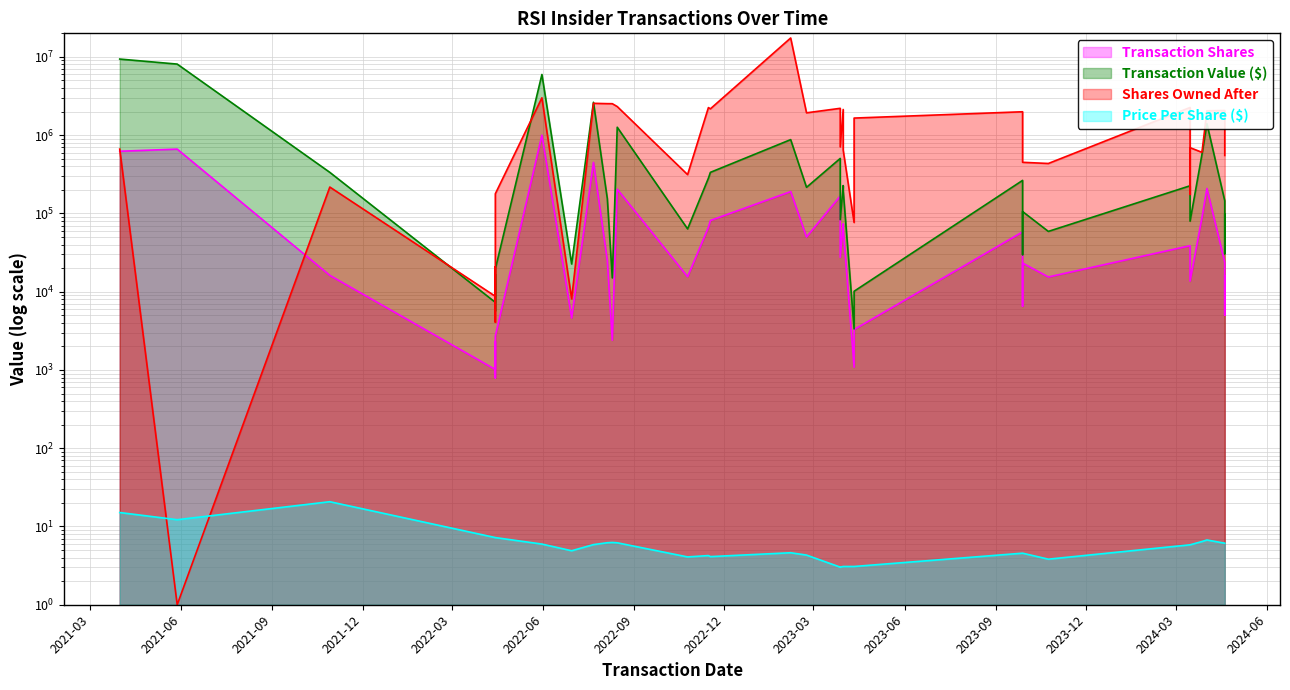

Where is transactionShares nearest to the value 500391?

2022-07-22